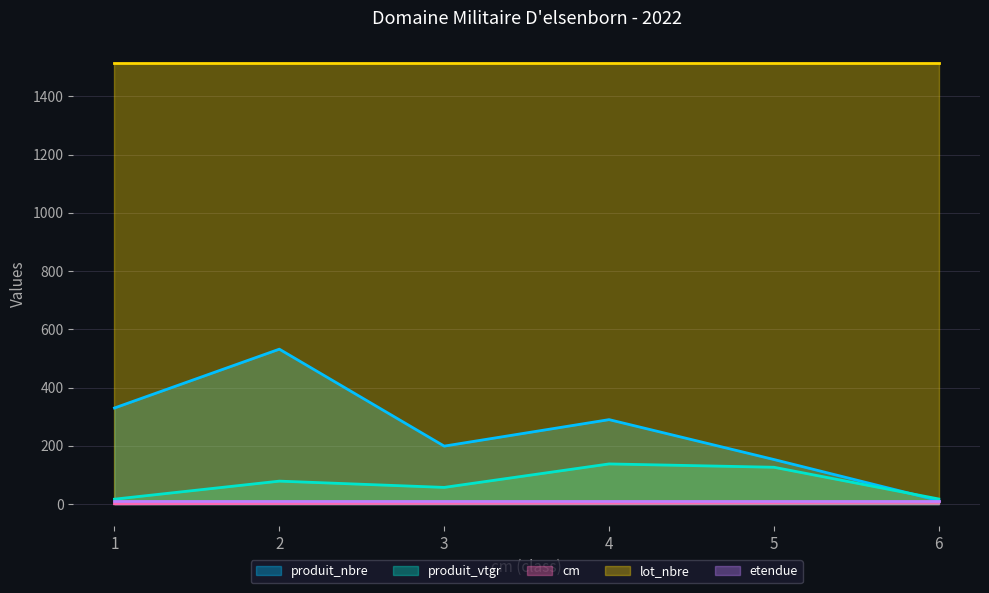

At which label does cm first exceed 4?

5